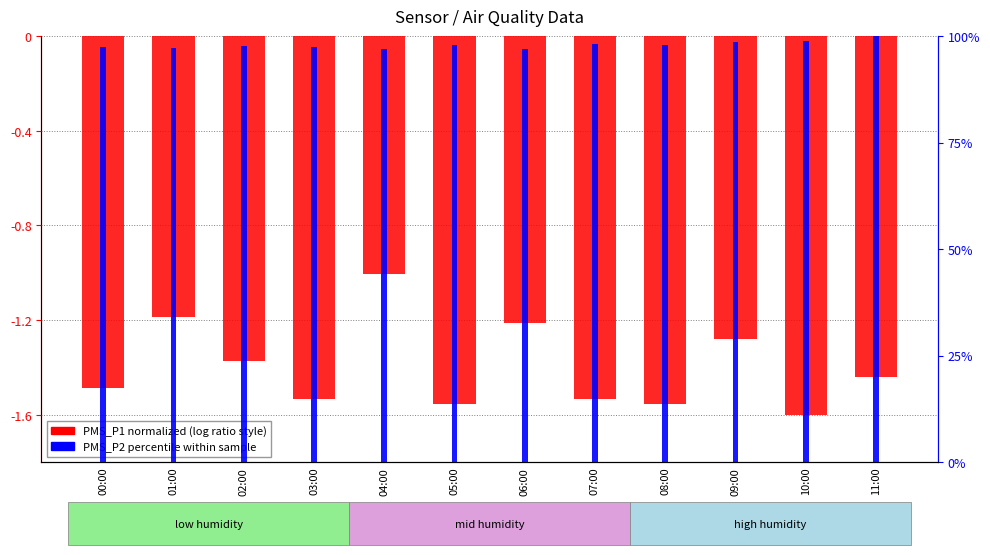

At how many categories does at least one series exceed 87?

12